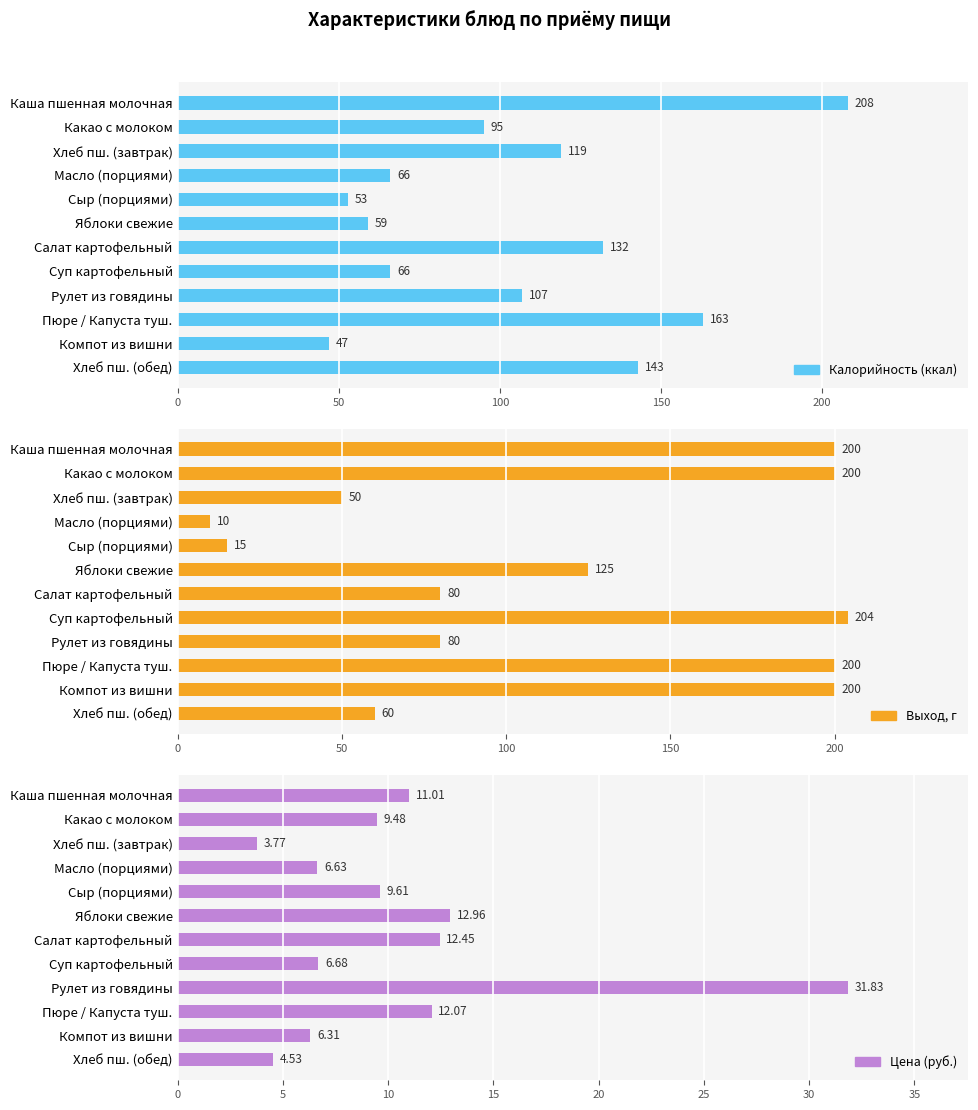

Rank the series by their maximum value, from highest to lowest.

Калорийность (ккал), Выход, г, Цена (руб.)